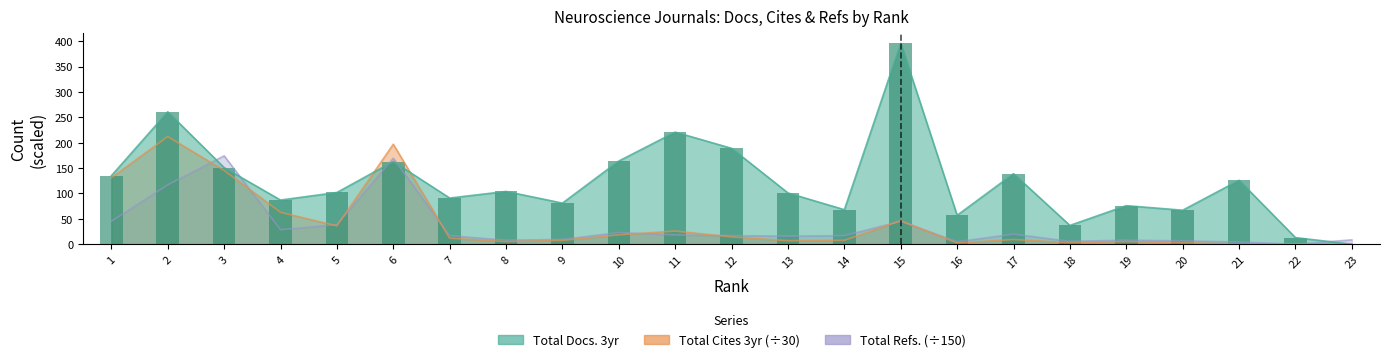

Between 9 and 14, which is larger?

9